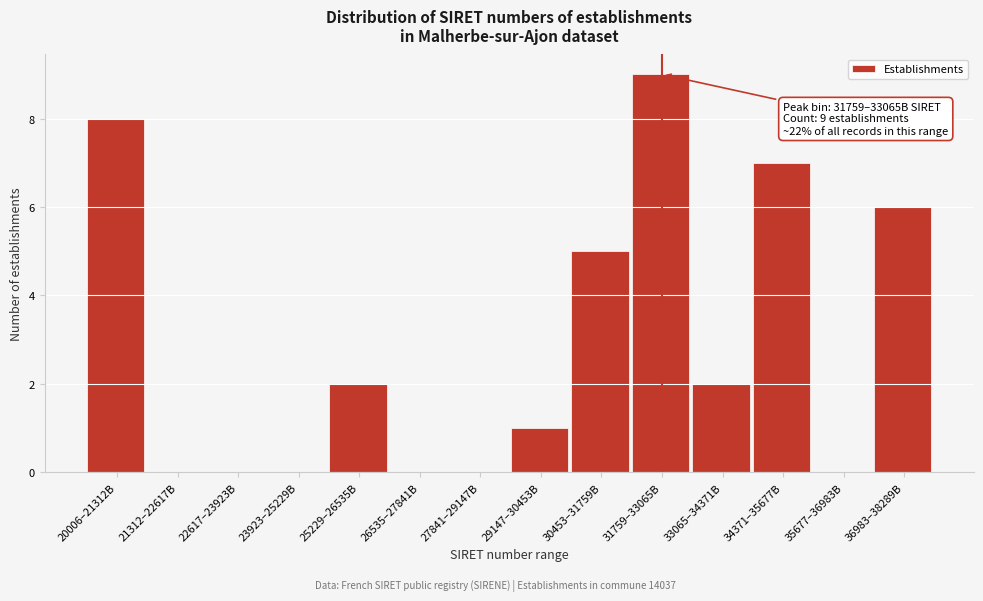

Reading right to left, extract all data points from this chart.

36983–38289B=6	35677–36983B=0	34371–35677B=7	33065–34371B=2	31759–33065B=9	30453–31759B=5	29147–30453B=1	27841–29147B=0	26535–27841B=0	25229–26535B=2	23923–25229B=0	22617–23923B=0	21312–22617B=0	20006–21312B=8